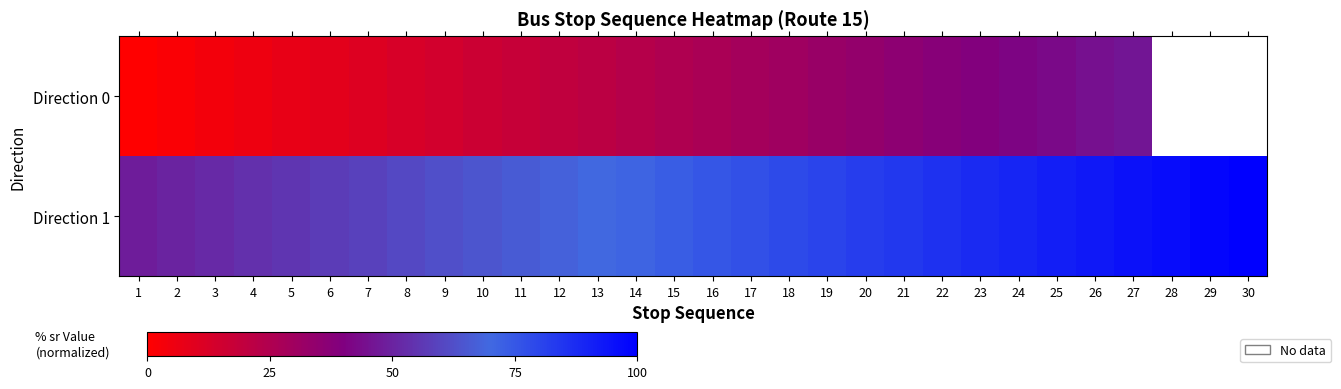

At how many categories does at least one series exceed 41?

30